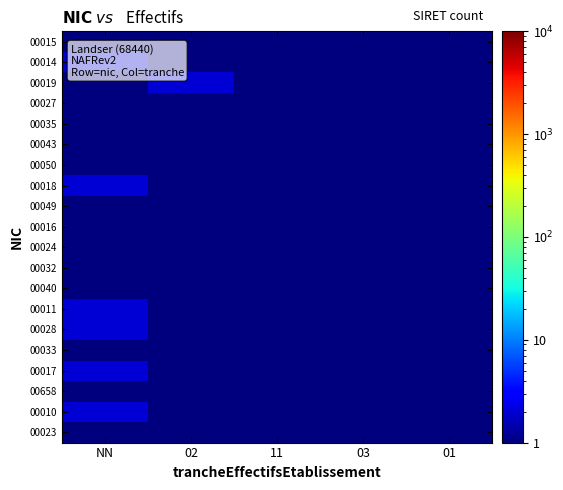

Reading left to right, extract all data points from this chart.

00015: NN=1.0	02=0.5	11=0.5	03=0.5	01=0.5
00014: NN=2.0	02=0.5	11=0.5	03=0.5	01=0.5
00019: NN=0.5	02=2.0	11=0.5	03=0.5	01=0.5
00027: NN=0.5	02=1.0	11=0.5	03=0.5	01=0.5
00035: NN=0.5	02=0.5	11=1.0	03=0.5	01=0.5
00043: NN=0.5	02=1.0	11=0.5	03=0.5	01=0.5
00050: NN=1.0	02=0.5	11=0.5	03=0.5	01=0.5
00018: NN=2.0	02=0.5	11=0.5	03=0.5	01=0.5
00049: NN=1.0	02=0.5	11=0.5	03=0.5	01=0.5
00016: NN=1.0	02=0.5	11=0.5	03=0.5	01=0.5
00024: NN=1.0	02=0.5	11=0.5	03=0.5	01=0.5
00032: NN=1.0	02=0.5	11=0.5	03=0.5	01=0.5
00040: NN=0.5	02=1.0	11=0.5	03=0.5	01=0.5
00011: NN=2.0	02=0.5	11=0.5	03=0.5	01=0.5
00028: NN=2.0	02=0.5	11=0.5	03=0.5	01=0.5
00033: NN=1.0	02=0.5	11=0.5	03=0.5	01=0.5
00017: NN=2.0	02=0.5	11=0.5	03=0.5	01=0.5
00658: NN=1.0	02=0.5	11=0.5	03=0.5	01=0.5
00010: NN=2.0	02=0.5	11=0.5	03=0.5	01=0.5
00023: NN=1.0	02=0.5	11=0.5	03=0.5	01=0.5